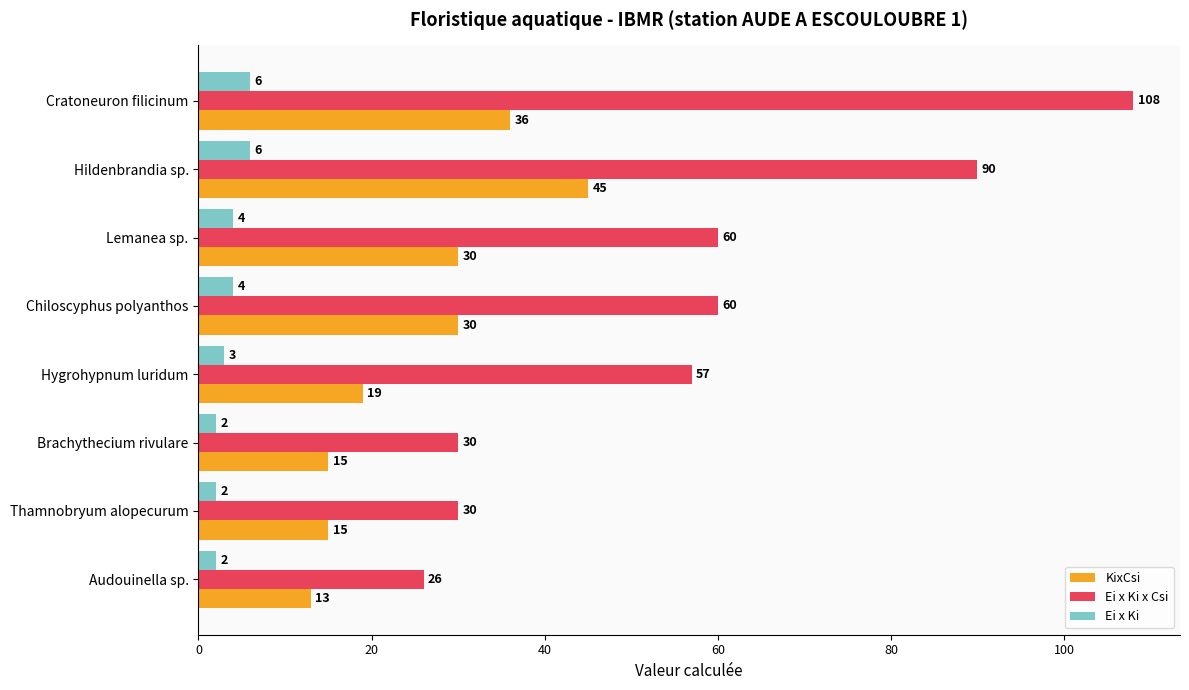

How many values in the Ei x Ki x Csi series are below 60?

4